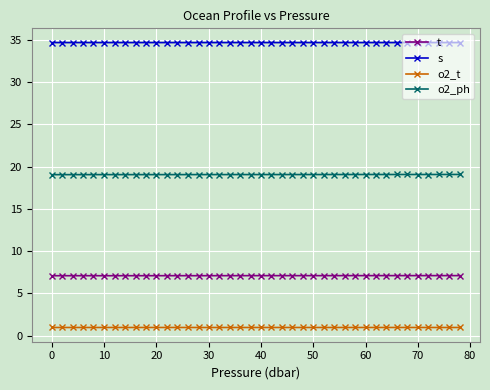

True or false: o2_t and o2_ph cross at least once.

False